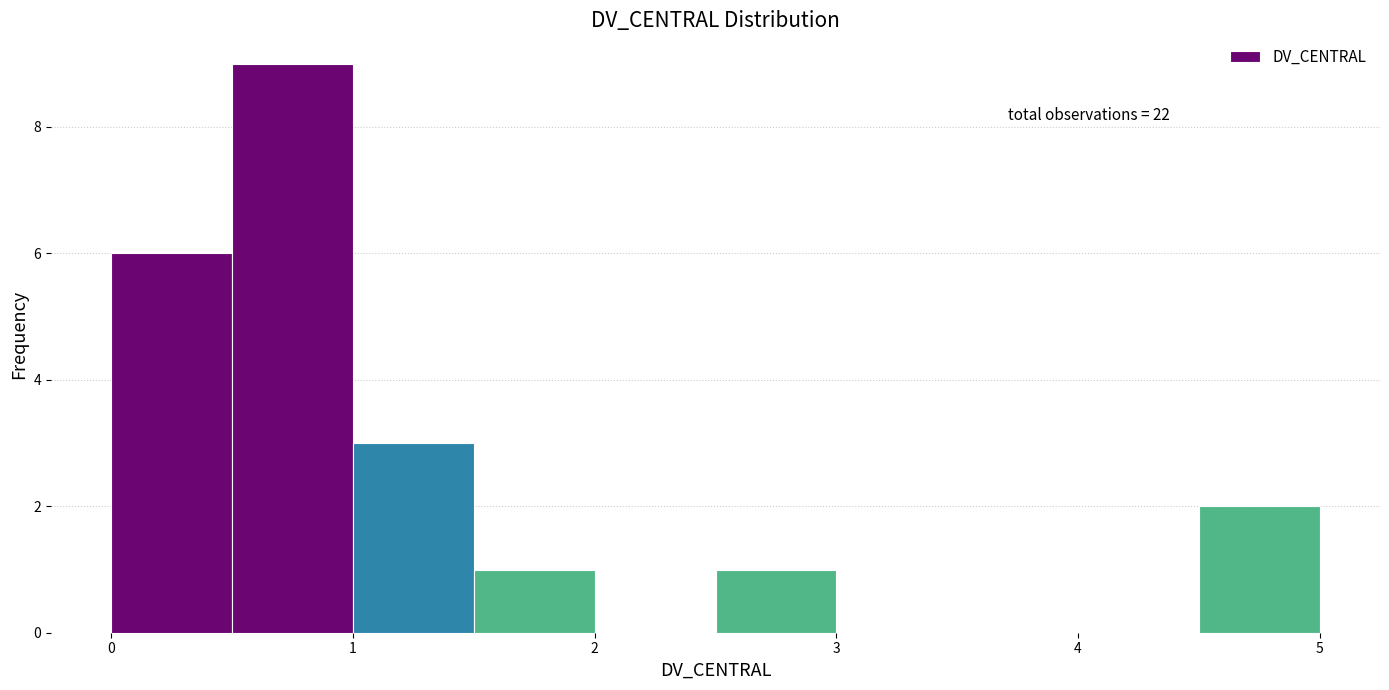

Over which range of the x-axis is the bar tallest?

0.5 to 1.0